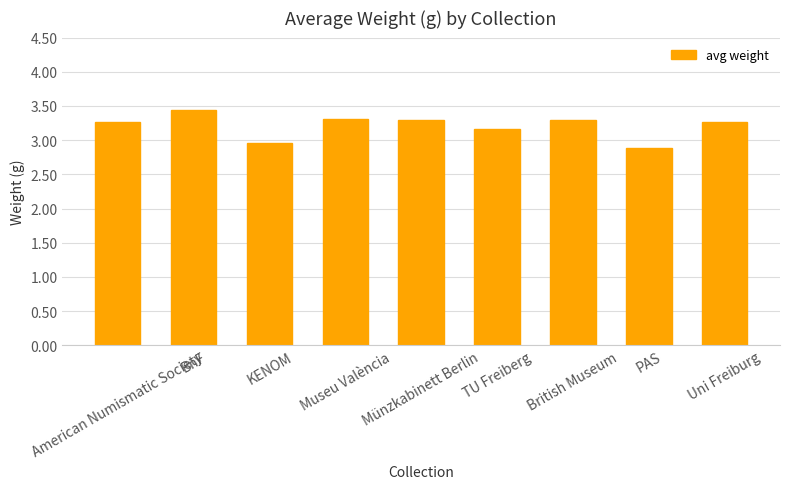

How many data points does each series have?

9